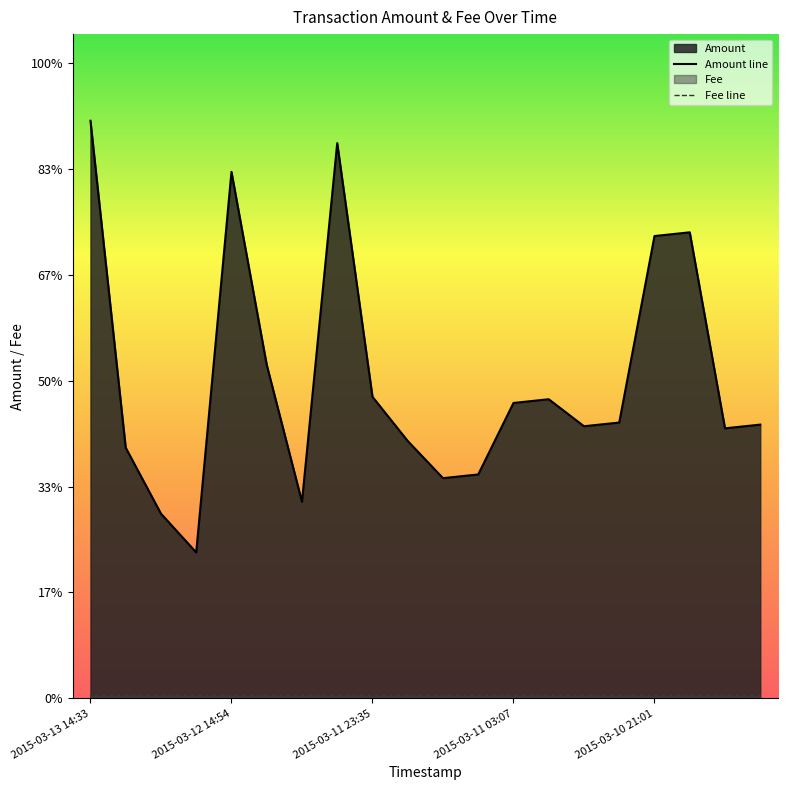

Does the chart display data point markers on the line(s)?

No